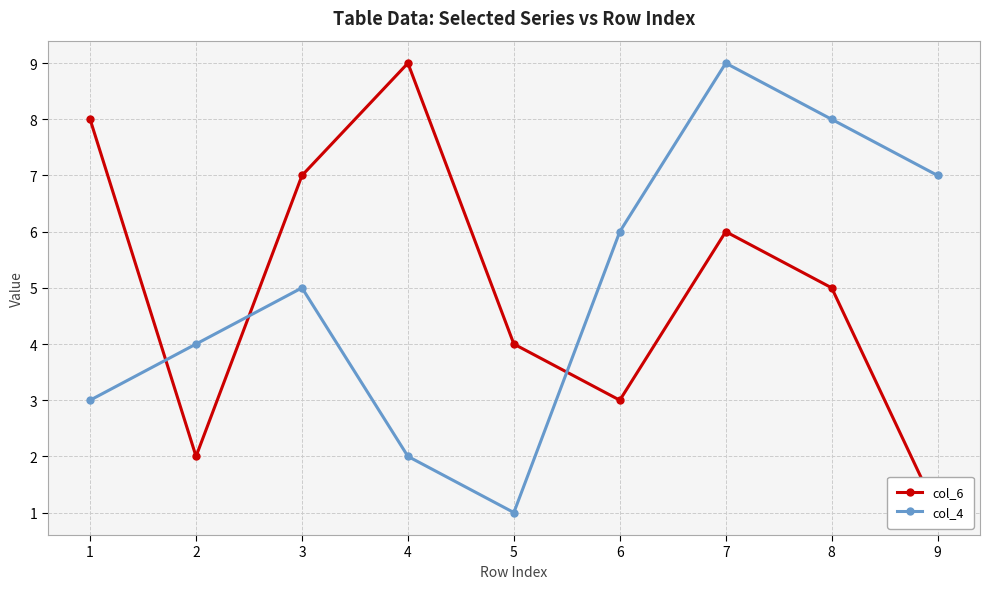

Where is col_4 nearest to the value 5?

3